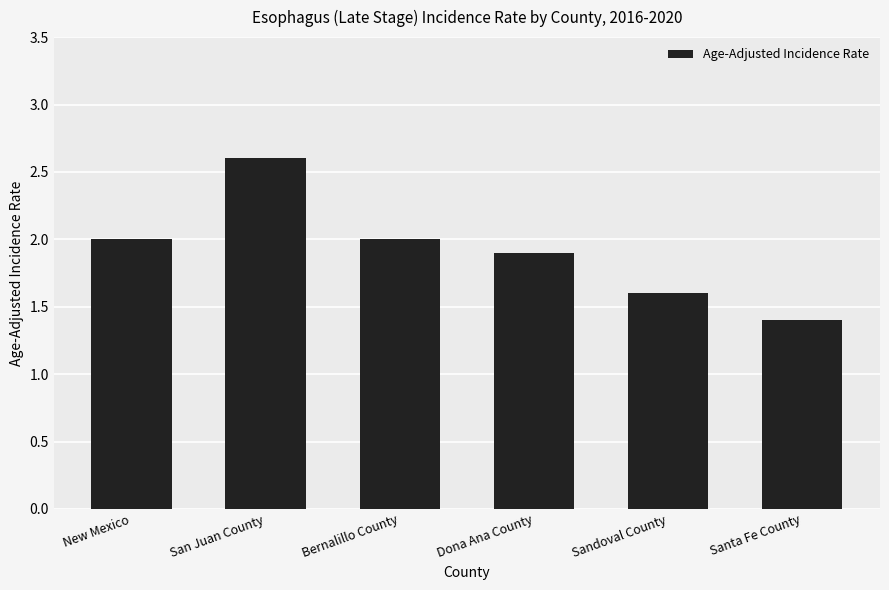

What is the change in value from New Mexico to Sandoval County?

-0.4